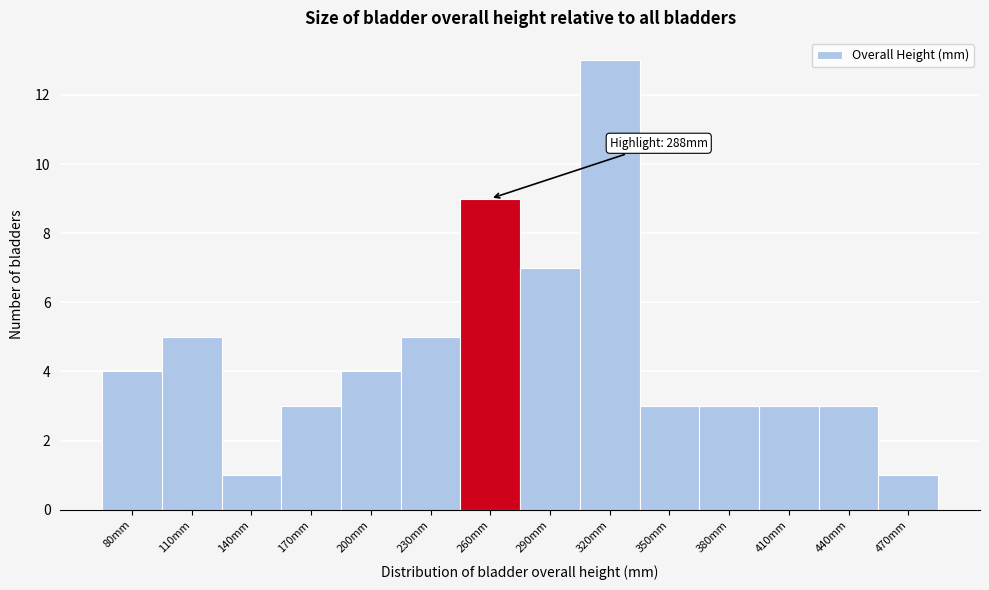

Reading left to right, list all the values displayed in this chart.

80mm=4	110mm=5	140mm=1	170mm=3	200mm=4	230mm=5	260mm=9	290mm=7	320mm=13	350mm=3	380mm=3	410mm=3	440mm=3	470mm=1